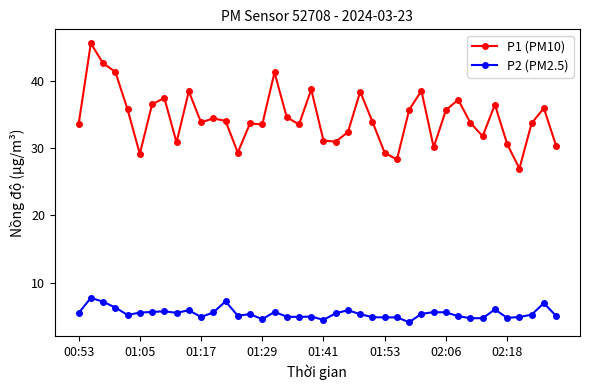

What is the greatest value displayed?

45.5